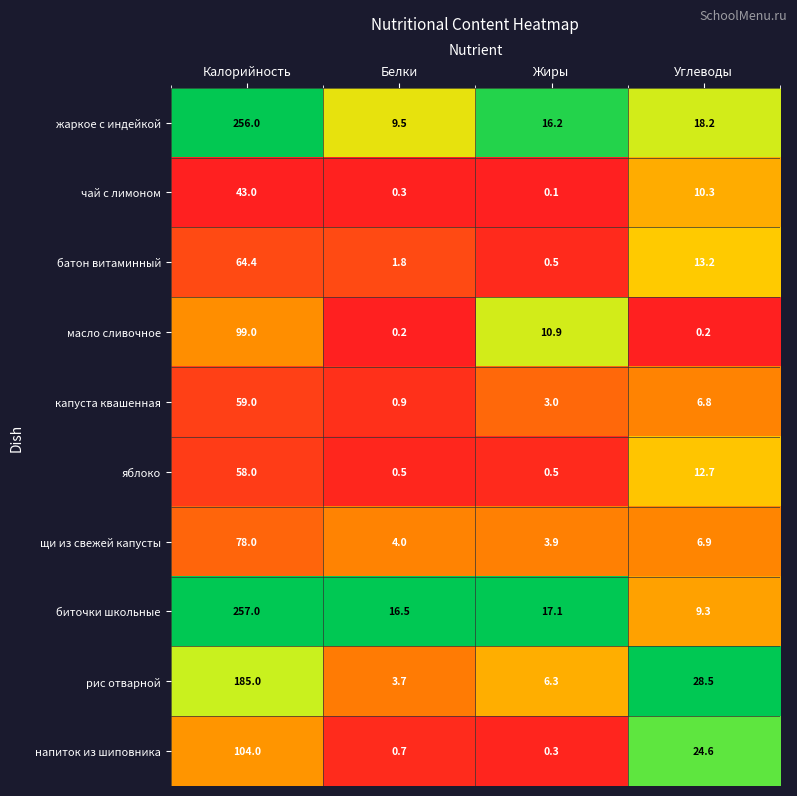

At which category does the chart reach its peak across all series?

Калорийность